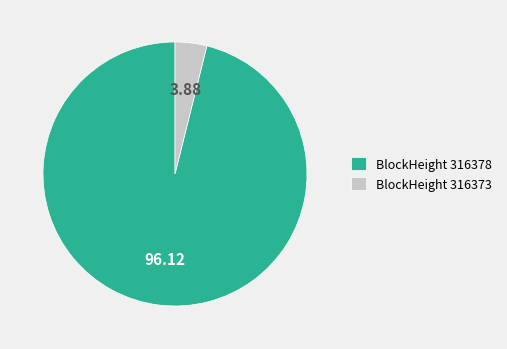

Do BlockHeight 316373 and BlockHeight 316378 together represent more than half of the pie?

Yes